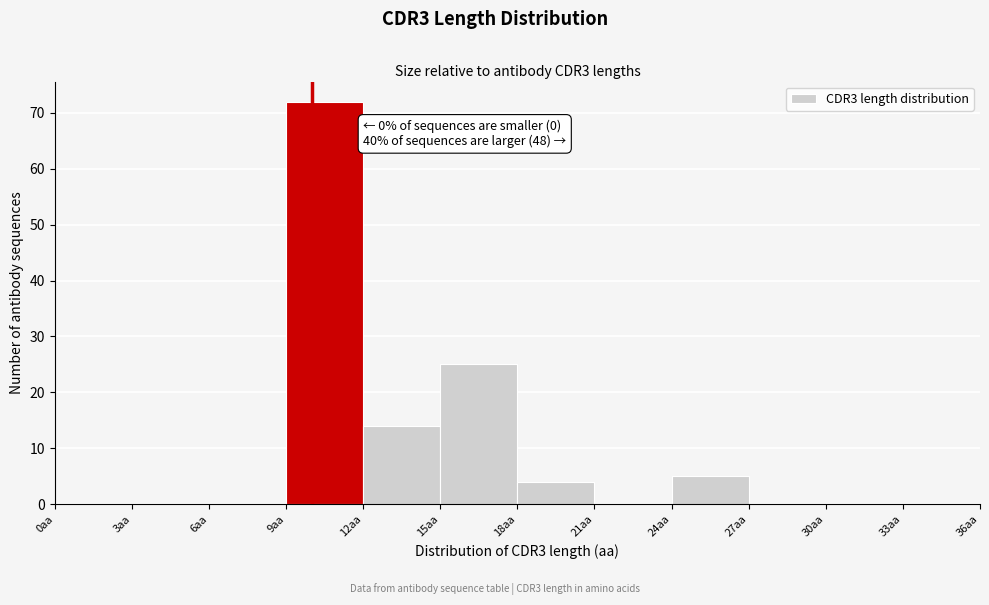

Over which range of the x-axis is the bar tallest?

9 to 12